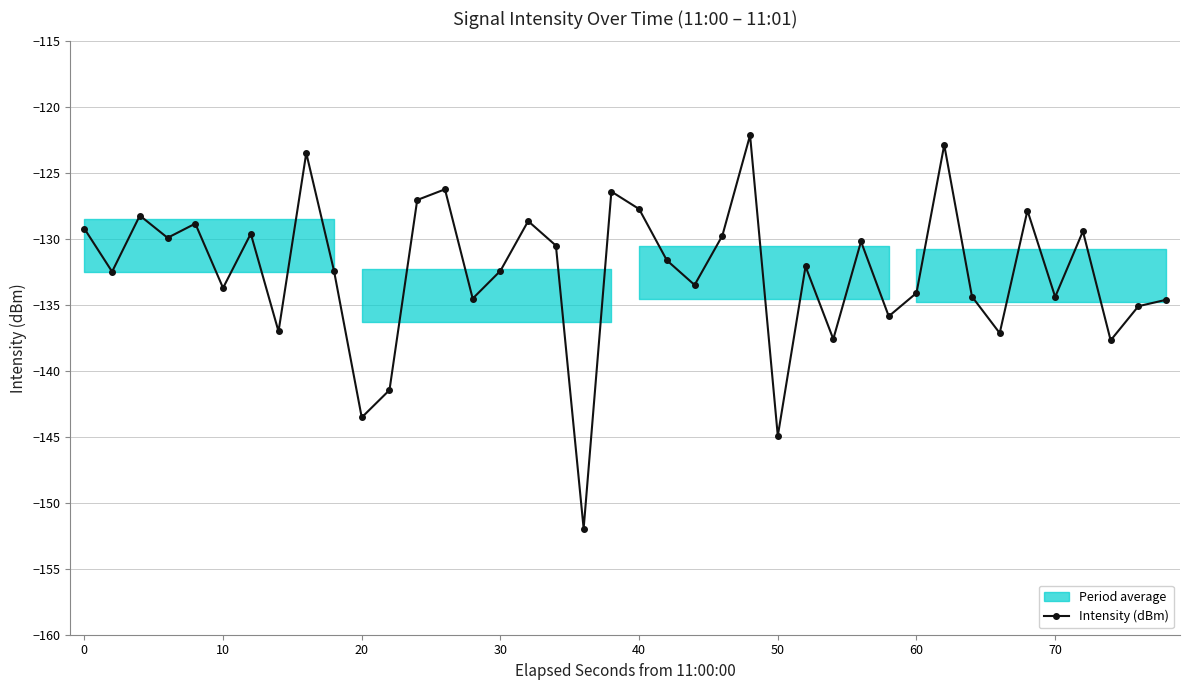

What is the difference between the maximum and minimum values?

29.8